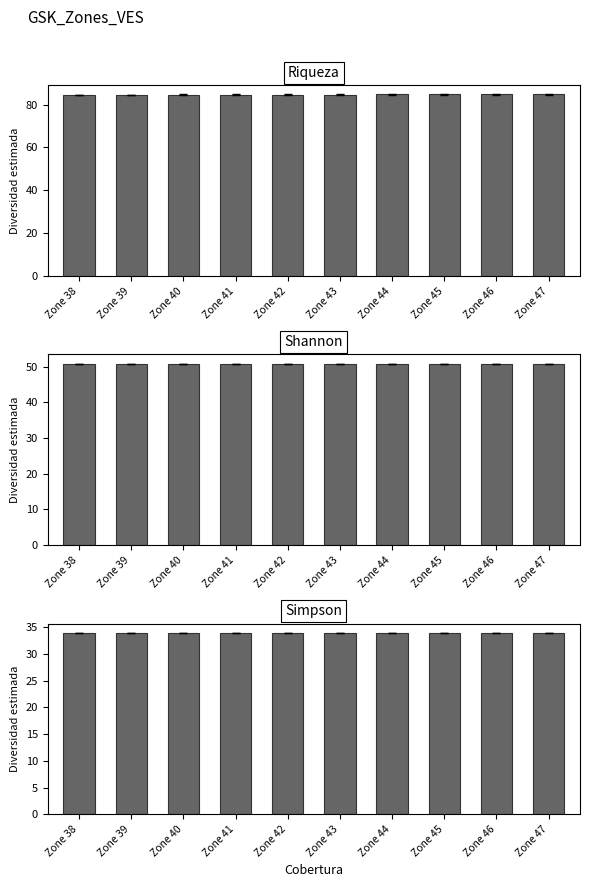

At which category is the sum across all series the highest?

Zone 44